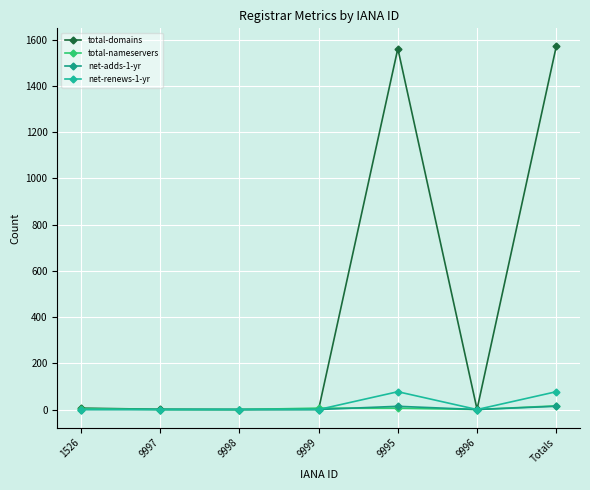

True or false: net-renews-1-yr and total-domains intersect in this chart.

False